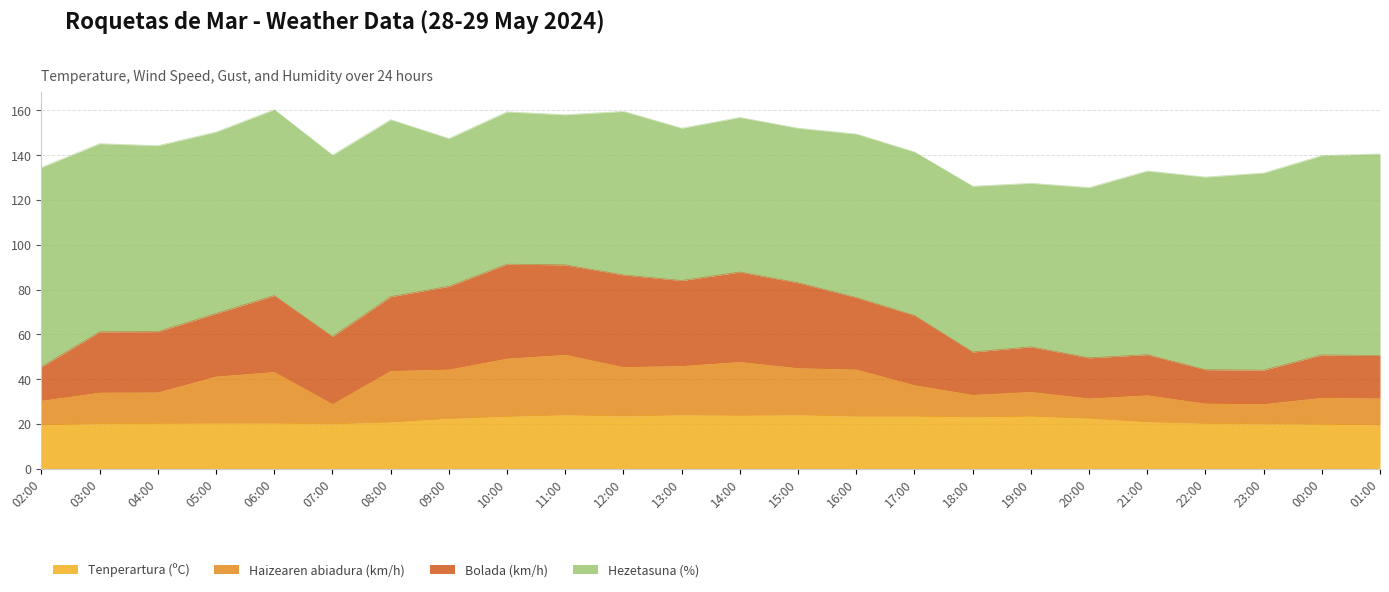

The Bolada (km/h) series shows 77.4 at 06:00. True or false?

True